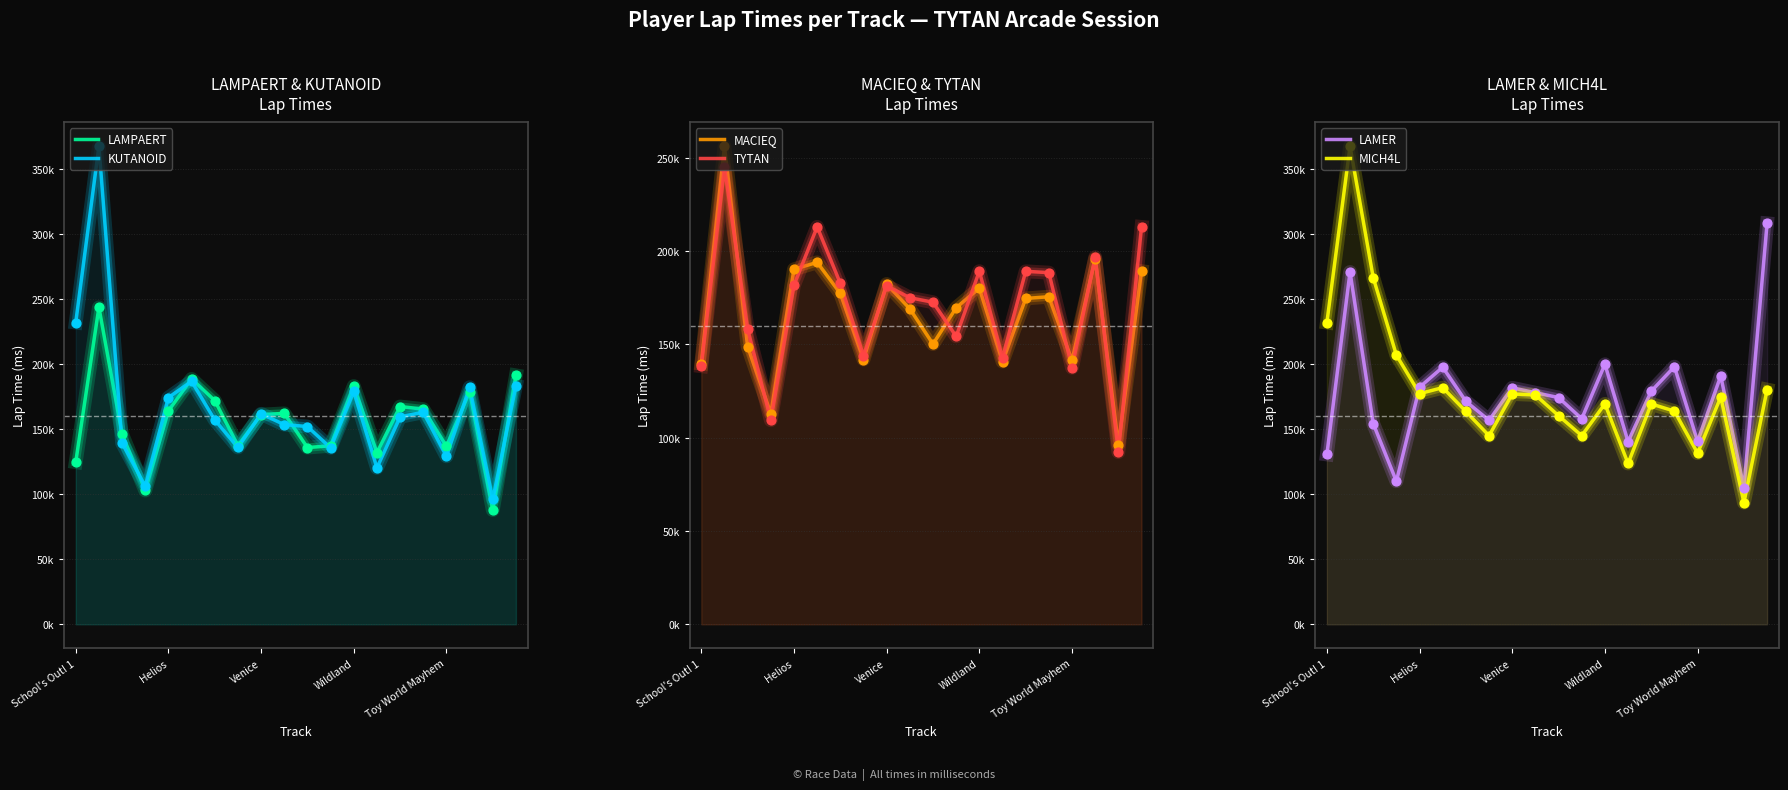

Which series contains the lowest Y value?

LAMPAERT